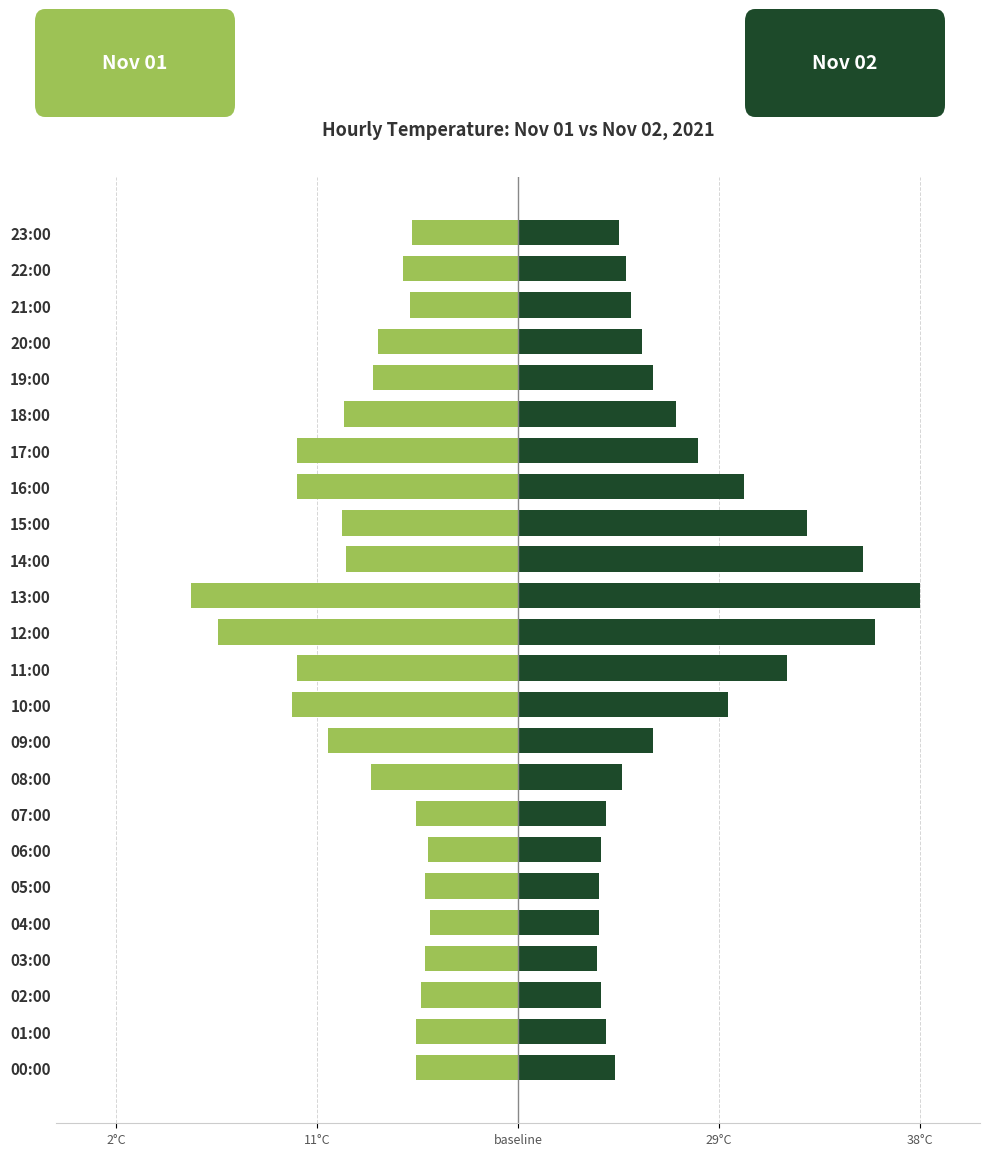

At how many categories does at least one series exceed 0?

24